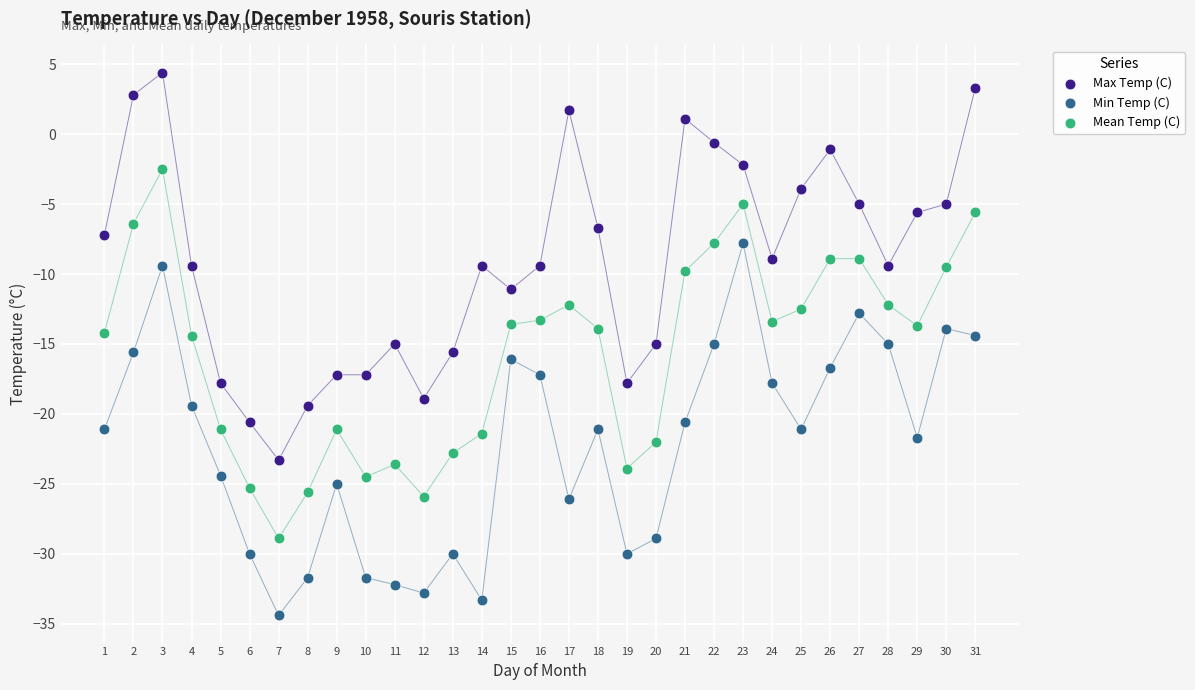

What is the X range (max minus min) for the scatter plot?

30.0